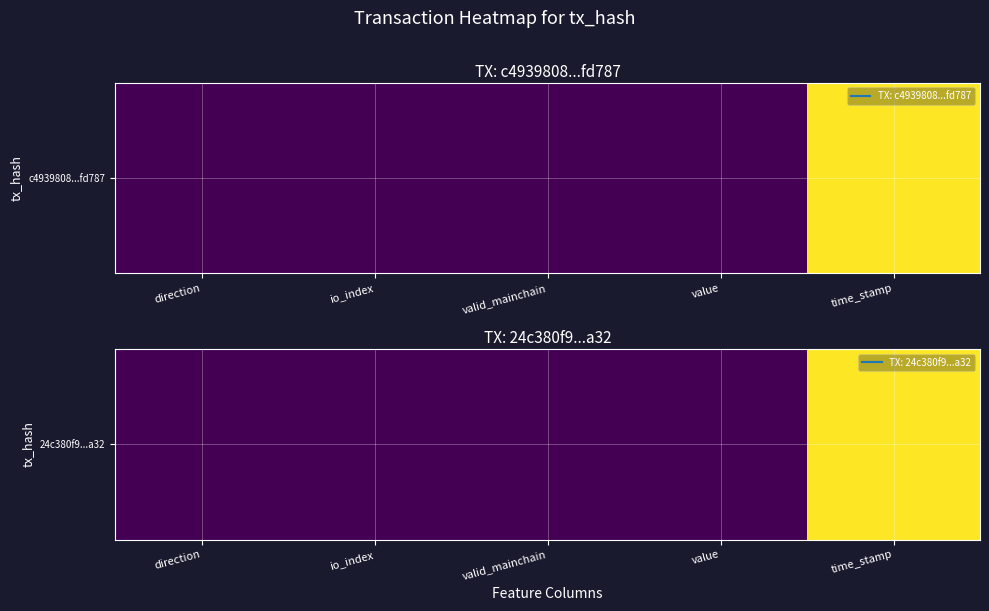

What is the maximum value shown in the chart?

1.0